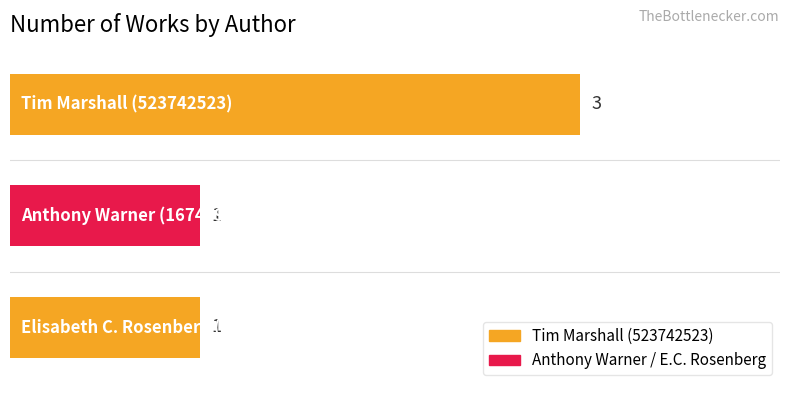

What is the sum of all values?

5